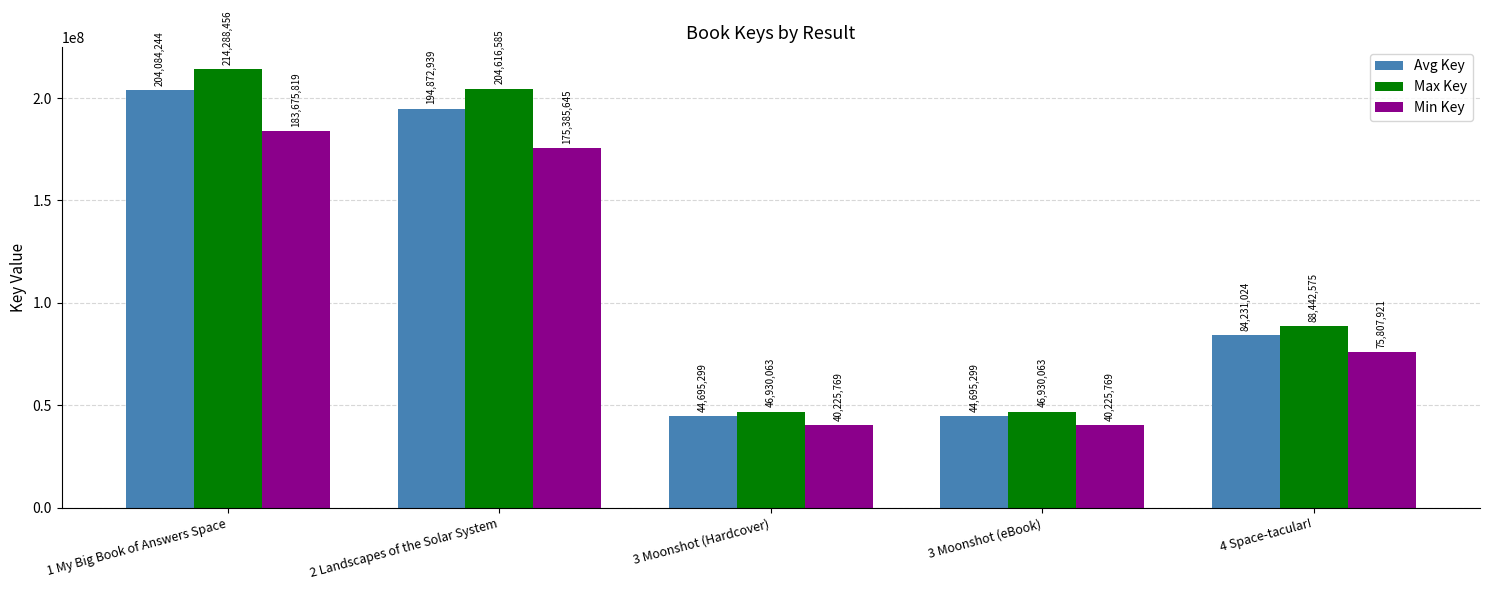

What is the total value across all series at 3 Moonshot (eBook)?

131851131